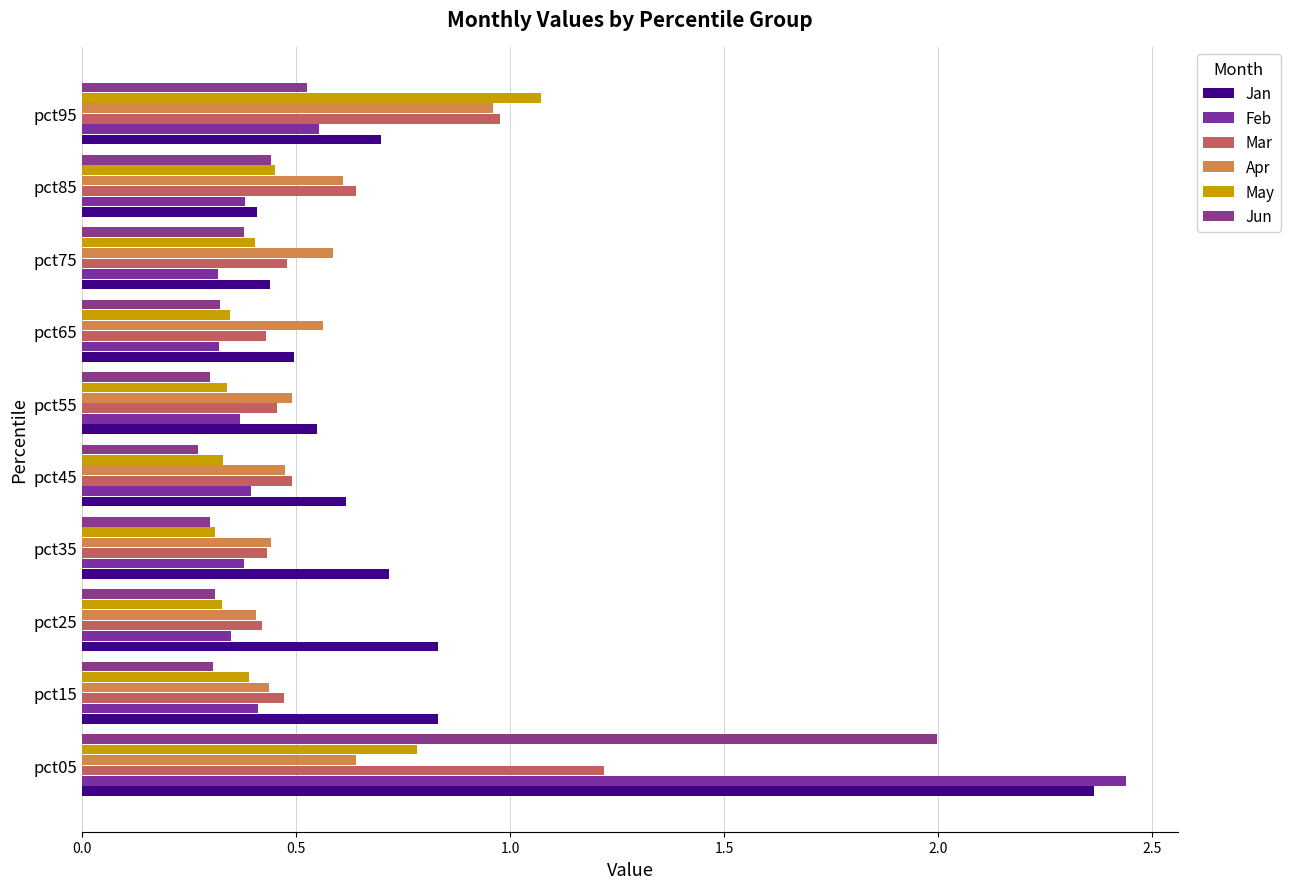

Does the chart contain any negative values?

No